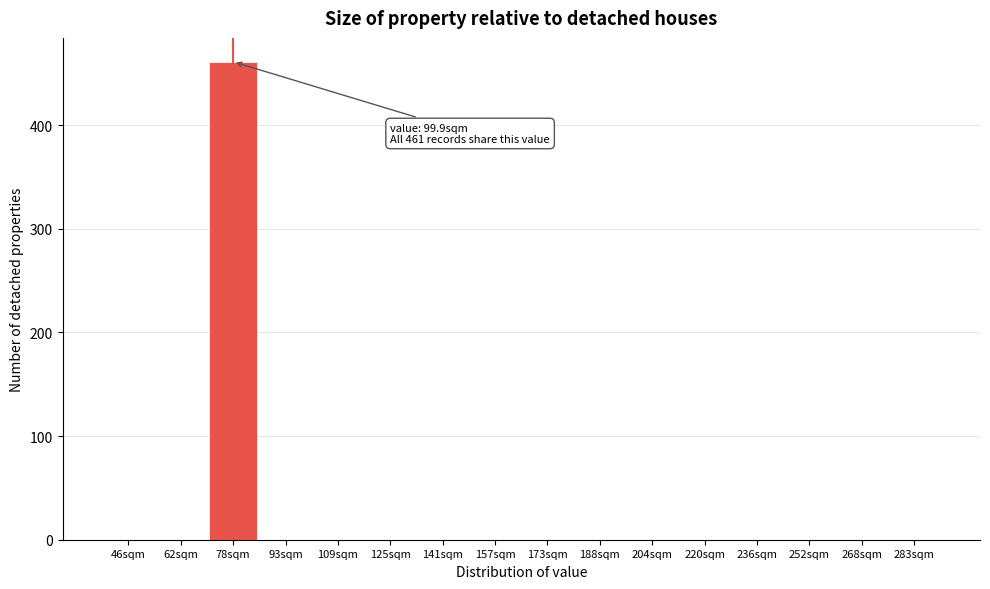

Reading left to right, transcribe all the data shown in this chart.

46sqm=0	62sqm=0	78sqm=461	93sqm=0	109sqm=0	125sqm=0	141sqm=0	157sqm=0	173sqm=0	188sqm=0	204sqm=0	220sqm=0	236sqm=0	252sqm=0	268sqm=0	283sqm=0